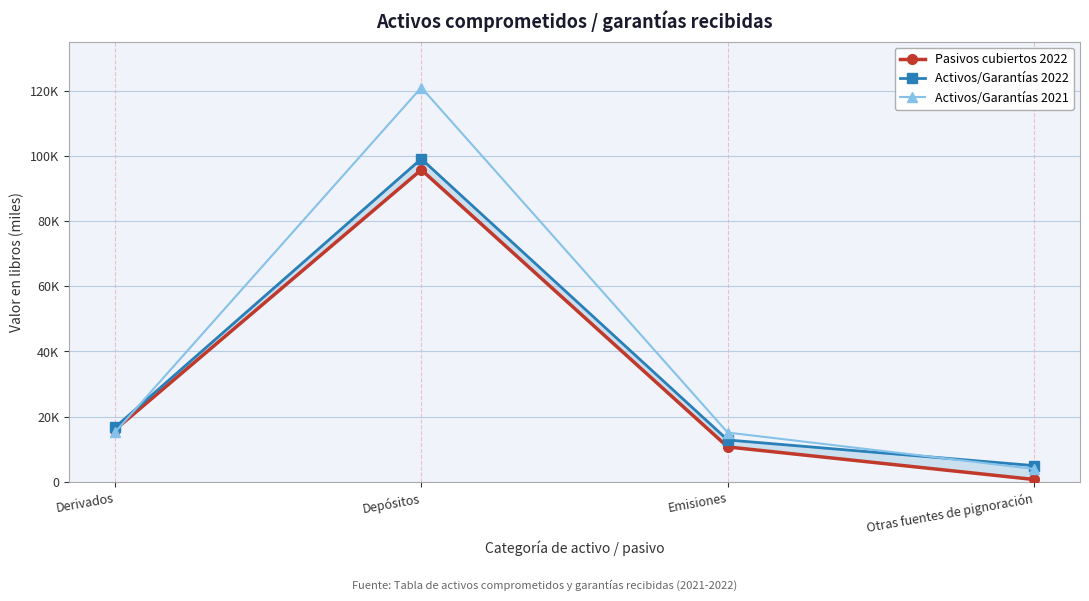

How many values in the Activos/Garantías 2021 series exceed 15191?

1